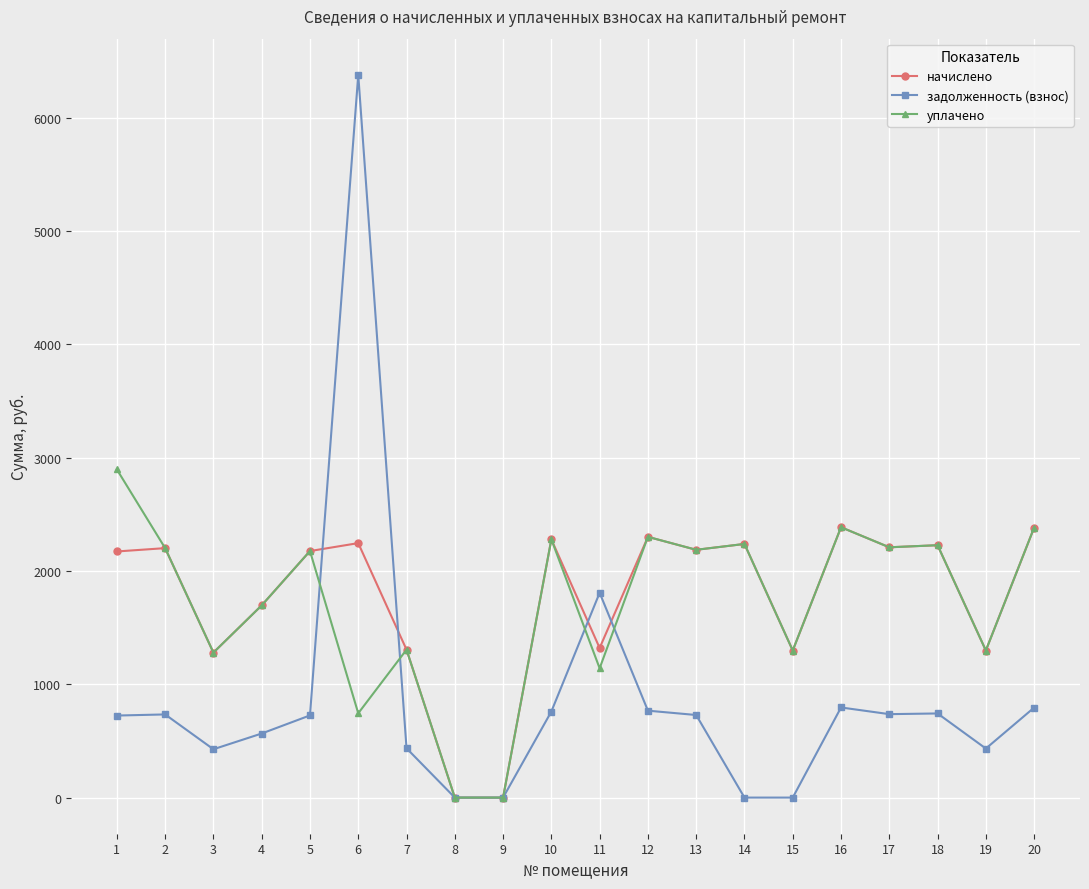

True or false: задолженность (взнос) and уплачено cross at least once.

True